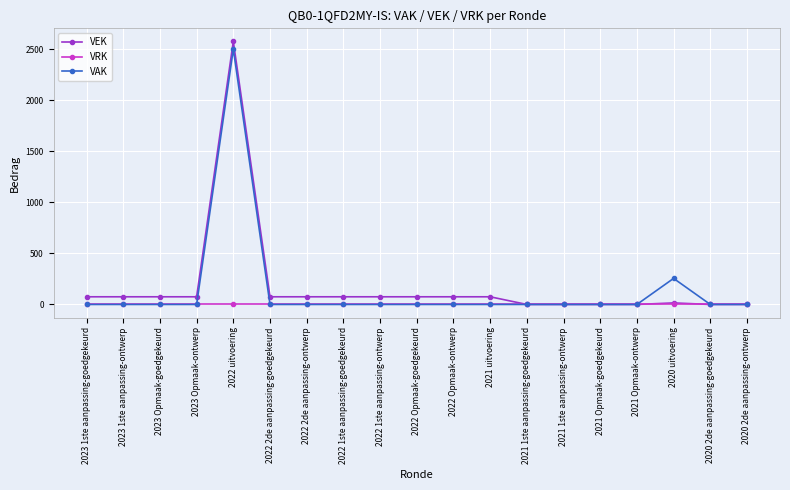

Which series has the largest total across all categories?

VEK